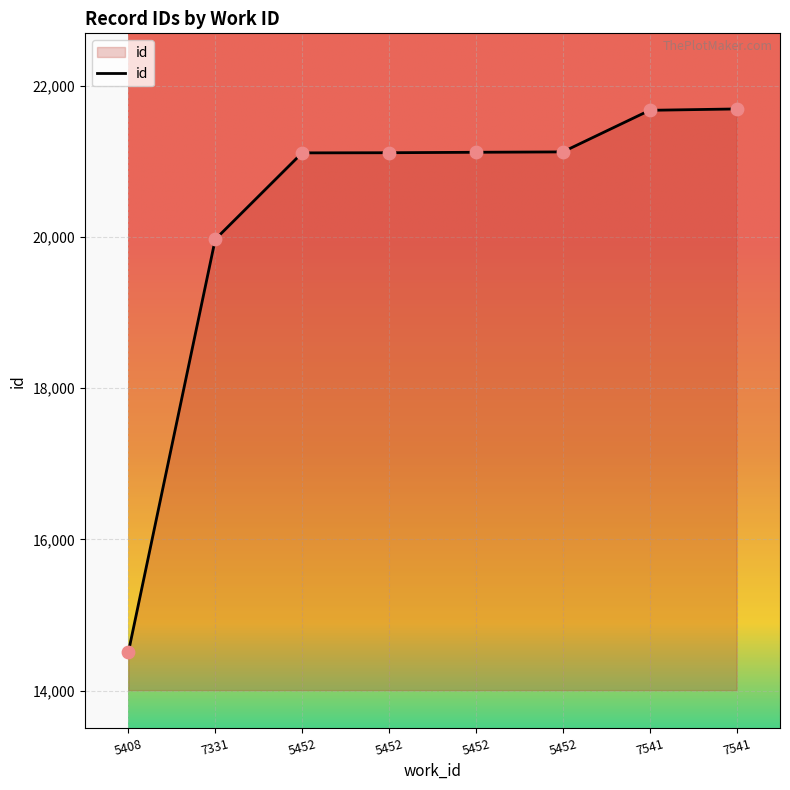

How many values are below 21121?

4